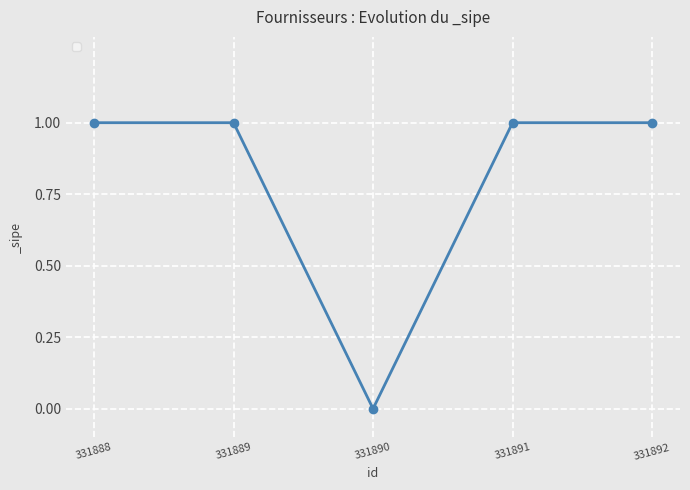

Reading right to left, what are all the values shown in this chart?

331892=1	331891=1	331890=0	331889=1	331888=1